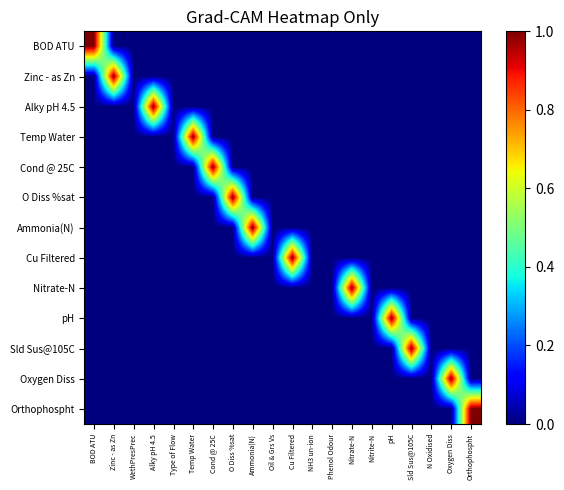

Reading right to left, transcribe all the data shown in this chart.

BOD ATU: Orthophospht=0	Oxygen Diss=0	N Oxidised=0	Sld Sus@105C=0	pH=0	Nitrite-N=0	Nitrate-N=0	Phenol Odour=0	NH3 un-ion=0	Cu Filtered=0	Oil & Grs Vs=0	Ammonia(N)=0	O Diss %sat=0	Cond @ 25C=0	Temp Water=0	Type of Flow=0	Alky pH 4.5=0	WethPresPrec=0	Zinc - as Zn=0	BOD ATU=1
Zinc - as Zn: Orthophospht=0	Oxygen Diss=0	N Oxidised=0	Sld Sus@105C=0	pH=0	Nitrite-N=0	Nitrate-N=0	Phenol Odour=0	NH3 un-ion=0	Cu Filtered=0	Oil & Grs Vs=0	Ammonia(N)=0	O Diss %sat=0	Cond @ 25C=0	Temp Water=0	Type of Flow=0	Alky pH 4.5=0	WethPresPrec=0	Zinc - as Zn=1	BOD ATU=0
Alky pH 4.5: Orthophospht=0	Oxygen Diss=0	N Oxidised=0	Sld Sus@105C=0	pH=0	Nitrite-N=0	Nitrate-N=0	Phenol Odour=0	NH3 un-ion=0	Cu Filtered=0	Oil & Grs Vs=0	Ammonia(N)=0	O Diss %sat=0	Cond @ 25C=0	Temp Water=0	Type of Flow=0	Alky pH 4.5=1	WethPresPrec=0	Zinc - as Zn=0	BOD ATU=0
Temp Water: Orthophospht=0	Oxygen Diss=0	N Oxidised=0	Sld Sus@105C=0	pH=0	Nitrite-N=0	Nitrate-N=0	Phenol Odour=0	NH3 un-ion=0	Cu Filtered=0	Oil & Grs Vs=0	Ammonia(N)=0	O Diss %sat=0	Cond @ 25C=0	Temp Water=1	Type of Flow=0	Alky pH 4.5=0	WethPresPrec=0	Zinc - as Zn=0	BOD ATU=0
Cond @ 25C: Orthophospht=0	Oxygen Diss=0	N Oxidised=0	Sld Sus@105C=0	pH=0	Nitrite-N=0	Nitrate-N=0	Phenol Odour=0	NH3 un-ion=0	Cu Filtered=0	Oil & Grs Vs=0	Ammonia(N)=0	O Diss %sat=0	Cond @ 25C=1	Temp Water=0	Type of Flow=0	Alky pH 4.5=0	WethPresPrec=0	Zinc - as Zn=0	BOD ATU=0
O Diss %sat: Orthophospht=0	Oxygen Diss=0	N Oxidised=0	Sld Sus@105C=0	pH=0	Nitrite-N=0	Nitrate-N=0	Phenol Odour=0	NH3 un-ion=0	Cu Filtered=0	Oil & Grs Vs=0	Ammonia(N)=0	O Diss %sat=1	Cond @ 25C=0	Temp Water=0	Type of Flow=0	Alky pH 4.5=0	WethPresPrec=0	Zinc - as Zn=0	BOD ATU=0
Ammonia(N): Orthophospht=0	Oxygen Diss=0	N Oxidised=0	Sld Sus@105C=0	pH=0	Nitrite-N=0	Nitrate-N=0	Phenol Odour=0	NH3 un-ion=0	Cu Filtered=0	Oil & Grs Vs=0	Ammonia(N)=1	O Diss %sat=0	Cond @ 25C=0	Temp Water=0	Type of Flow=0	Alky pH 4.5=0	WethPresPrec=0	Zinc - as Zn=0	BOD ATU=0
Cu Filtered: Orthophospht=0	Oxygen Diss=0	N Oxidised=0	Sld Sus@105C=0	pH=0	Nitrite-N=0	Nitrate-N=0	Phenol Odour=0	NH3 un-ion=0	Cu Filtered=1	Oil & Grs Vs=0	Ammonia(N)=0	O Diss %sat=0	Cond @ 25C=0	Temp Water=0	Type of Flow=0	Alky pH 4.5=0	WethPresPrec=0	Zinc - as Zn=0	BOD ATU=0
Nitrate-N: Orthophospht=0	Oxygen Diss=0	N Oxidised=0	Sld Sus@105C=0	pH=0	Nitrite-N=0	Nitrate-N=1	Phenol Odour=0	NH3 un-ion=0	Cu Filtered=0	Oil & Grs Vs=0	Ammonia(N)=0	O Diss %sat=0	Cond @ 25C=0	Temp Water=0	Type of Flow=0	Alky pH 4.5=0	WethPresPrec=0	Zinc - as Zn=0	BOD ATU=0
pH: Orthophospht=0	Oxygen Diss=0	N Oxidised=0	Sld Sus@105C=0	pH=1	Nitrite-N=0	Nitrate-N=0	Phenol Odour=0	NH3 un-ion=0	Cu Filtered=0	Oil & Grs Vs=0	Ammonia(N)=0	O Diss %sat=0	Cond @ 25C=0	Temp Water=0	Type of Flow=0	Alky pH 4.5=0	WethPresPrec=0	Zinc - as Zn=0	BOD ATU=0
Sld Sus@105C: Orthophospht=0	Oxygen Diss=0	N Oxidised=0	Sld Sus@105C=1	pH=0	Nitrite-N=0	Nitrate-N=0	Phenol Odour=0	NH3 un-ion=0	Cu Filtered=0	Oil & Grs Vs=0	Ammonia(N)=0	O Diss %sat=0	Cond @ 25C=0	Temp Water=0	Type of Flow=0	Alky pH 4.5=0	WethPresPrec=0	Zinc - as Zn=0	BOD ATU=0
Oxygen Diss: Orthophospht=0	Oxygen Diss=1	N Oxidised=0	Sld Sus@105C=0	pH=0	Nitrite-N=0	Nitrate-N=0	Phenol Odour=0	NH3 un-ion=0	Cu Filtered=0	Oil & Grs Vs=0	Ammonia(N)=0	O Diss %sat=0	Cond @ 25C=0	Temp Water=0	Type of Flow=0	Alky pH 4.5=0	WethPresPrec=0	Zinc - as Zn=0	BOD ATU=0
Orthophospht: Orthophospht=1	Oxygen Diss=0	N Oxidised=0	Sld Sus@105C=0	pH=0	Nitrite-N=0	Nitrate-N=0	Phenol Odour=0	NH3 un-ion=0	Cu Filtered=0	Oil & Grs Vs=0	Ammonia(N)=0	O Diss %sat=0	Cond @ 25C=0	Temp Water=0	Type of Flow=0	Alky pH 4.5=0	WethPresPrec=0	Zinc - as Zn=0	BOD ATU=0